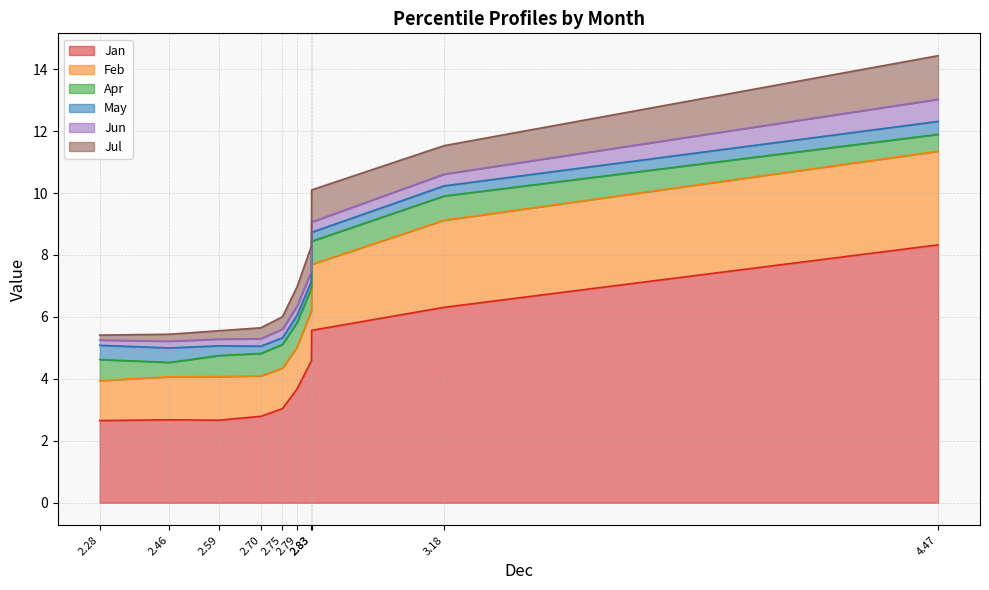

Which series changed the most between pct25 and pct95?

Jan